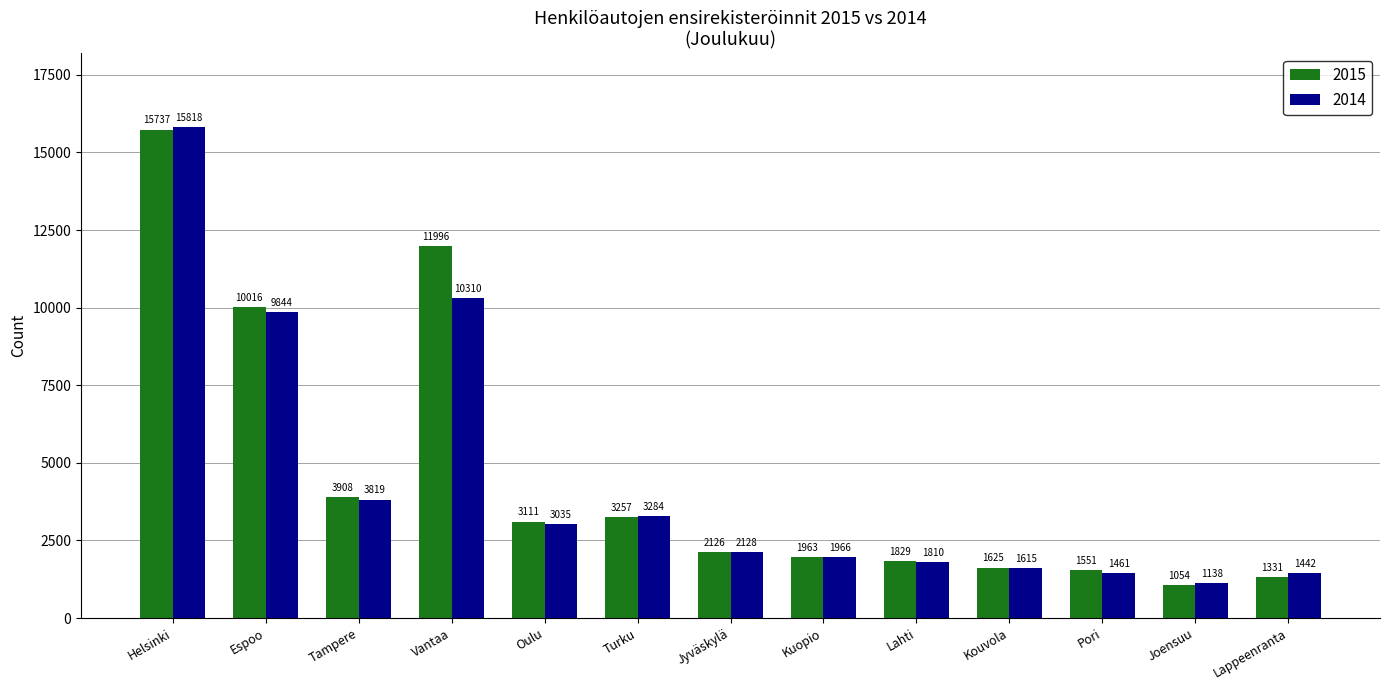

How many bars are there in each group?

2